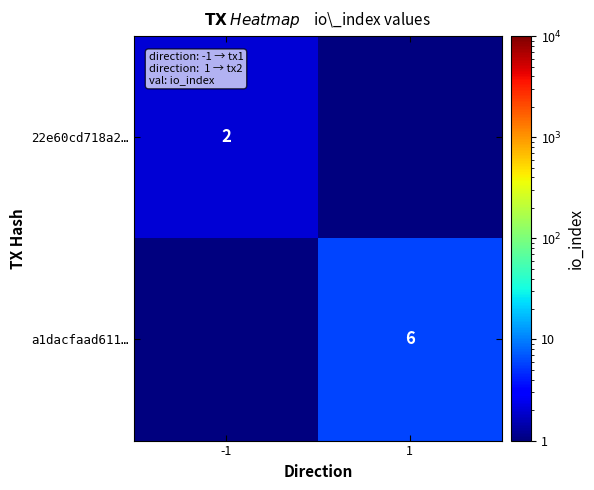

Which category has the lowest value across all series?

1